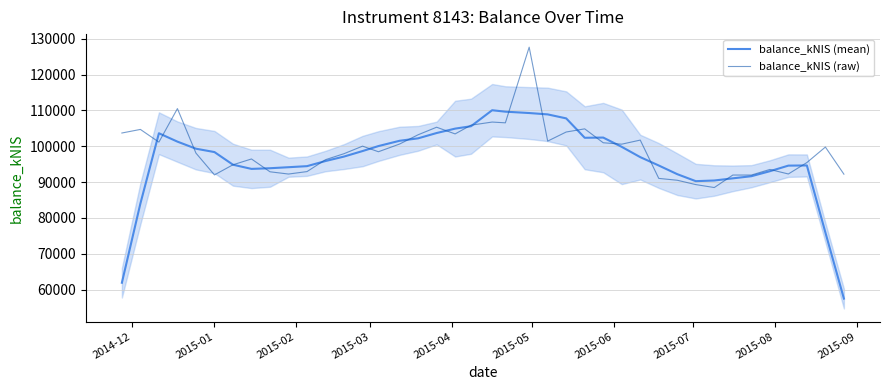

What is the difference between the maximum and second lowest values in the balance_kNIS (raw) series?

38343.4